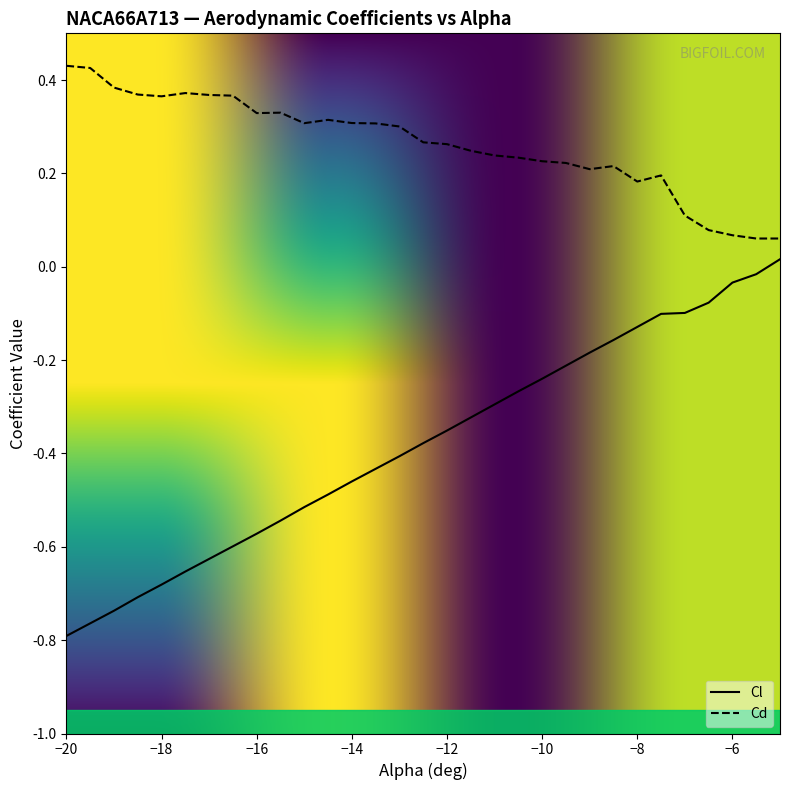

What is the minimum value shown in the chart?

-0.8